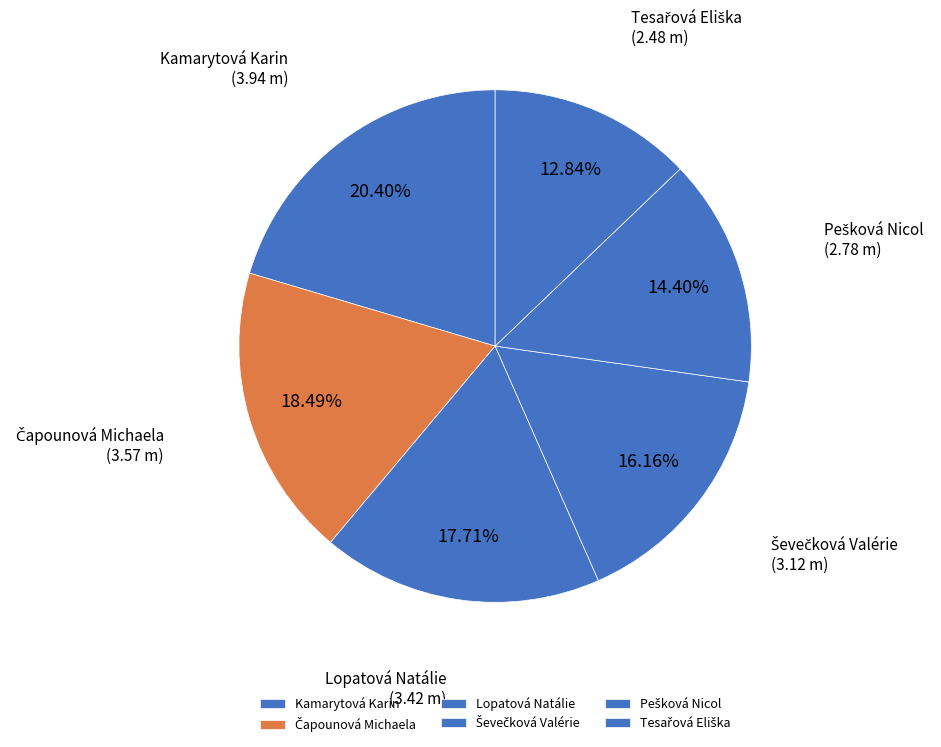

How many slices are in this pie chart?

6